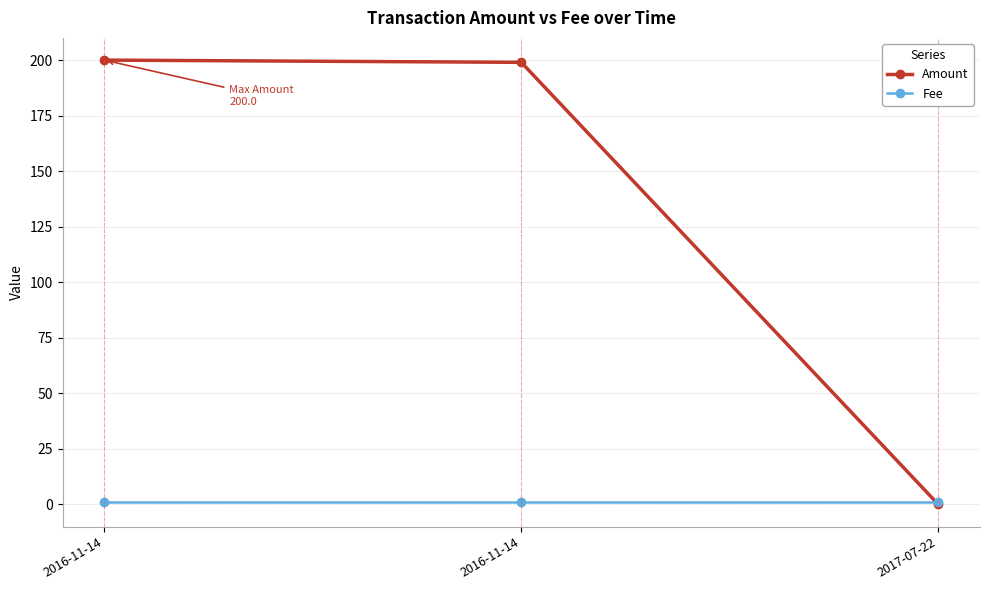

What are all the series names shown in the legend?

Amount, Fee